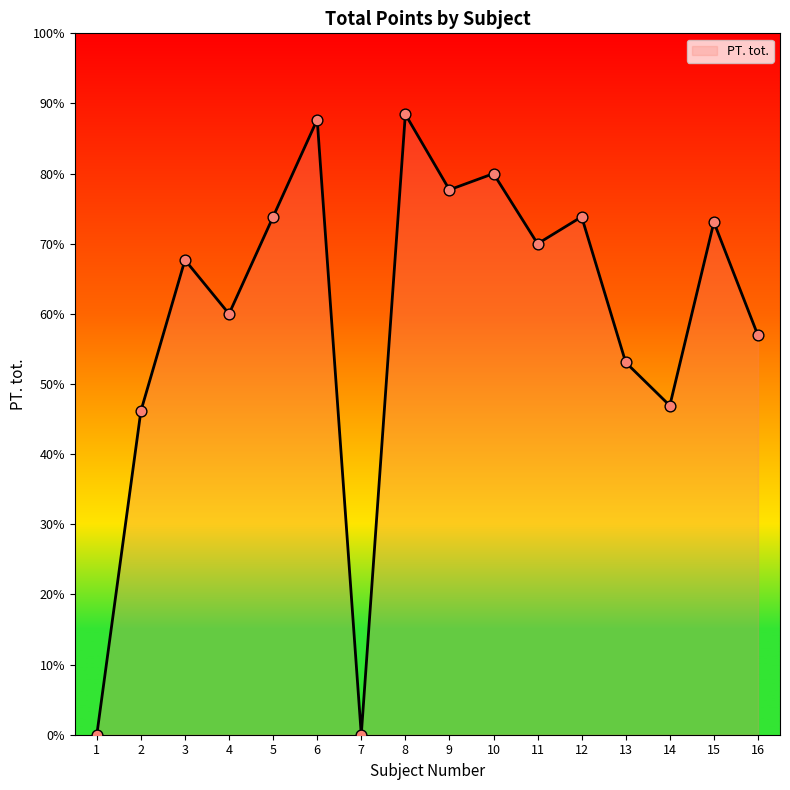

Is this an area chart (filled region under the line)?

Yes